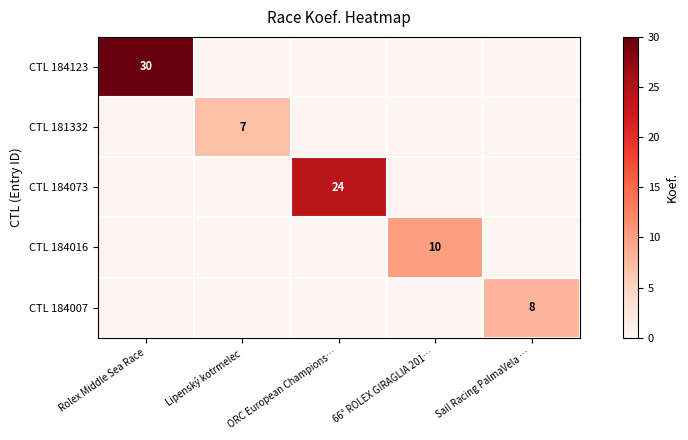

How many data points does each series have?

5